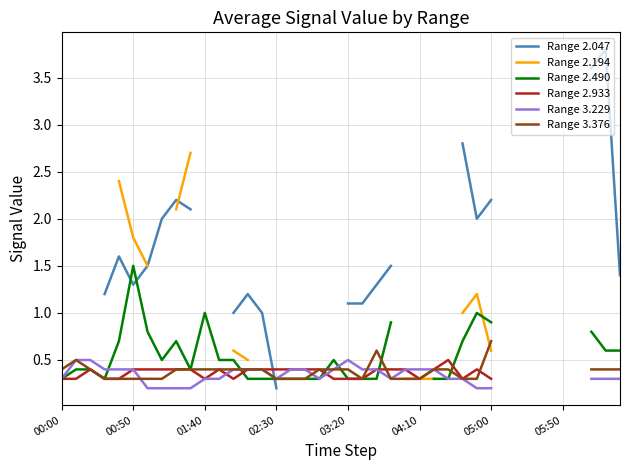

What is the label of the 6th point from the left?

00:50